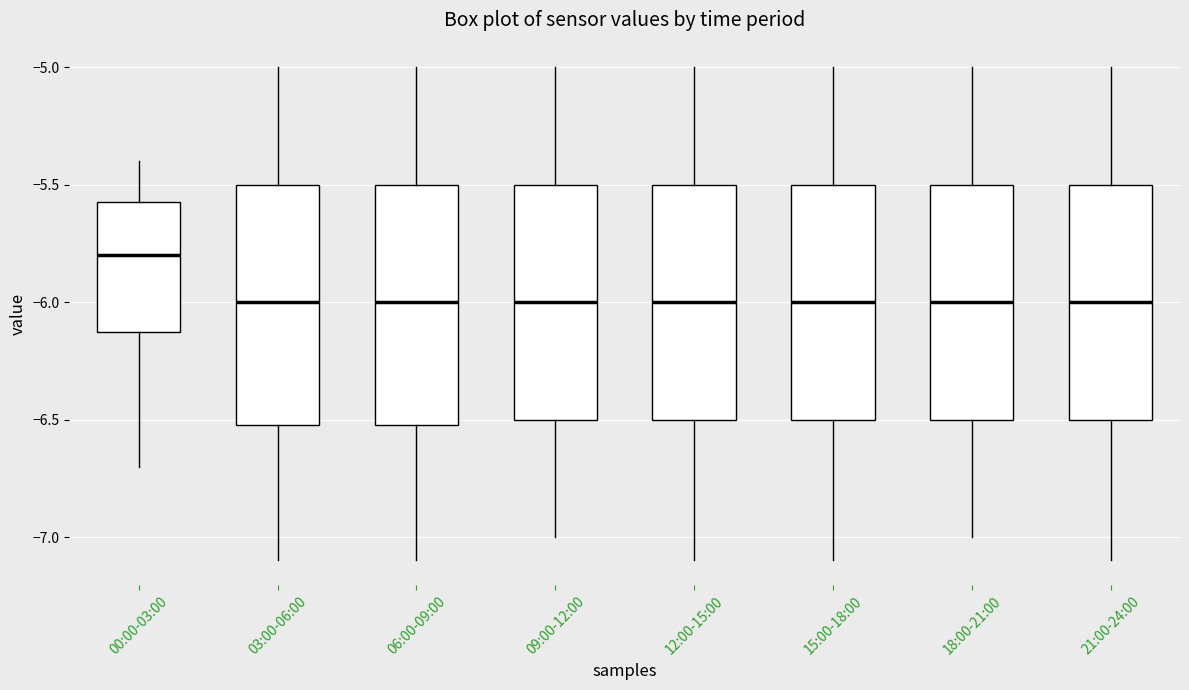

Where does the upper whisker of the box for 06:00-09:00 end on the y-axis? The values are not printed on the chart, so give them approximately, as read against the axis.

-5.00